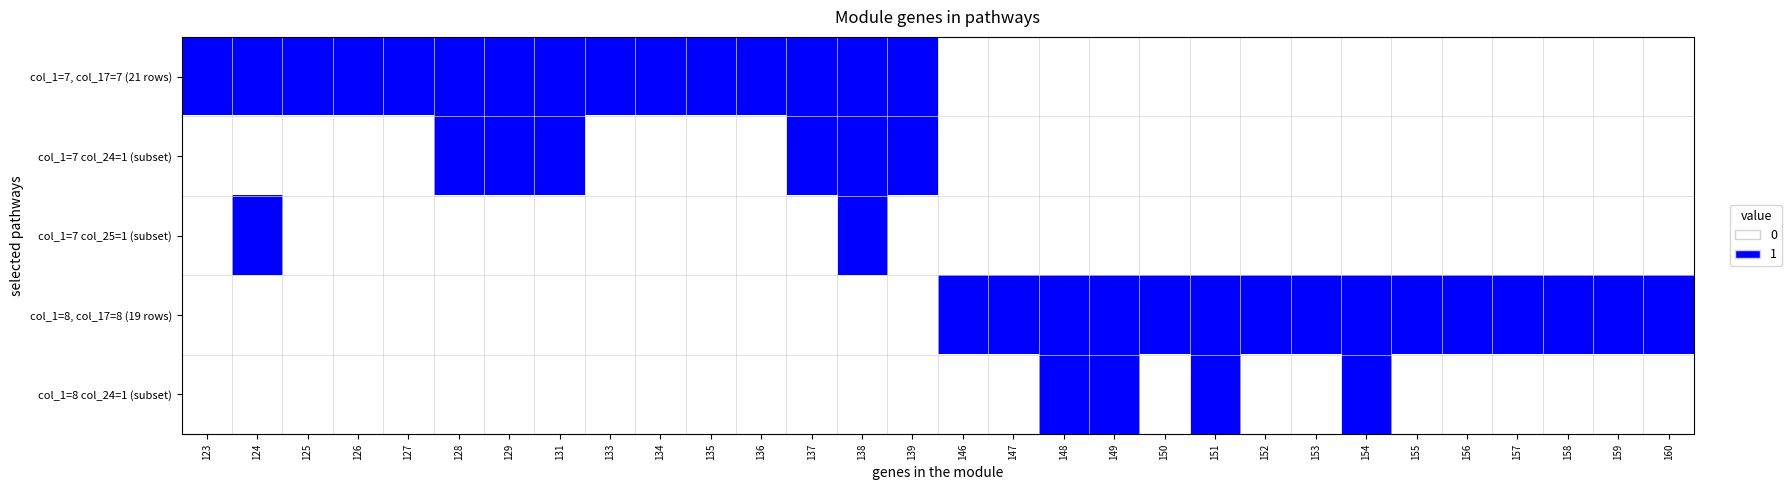

Between 148 and 150, which series saw the biggest shift?

col_1=8 col_24=1 (subset)